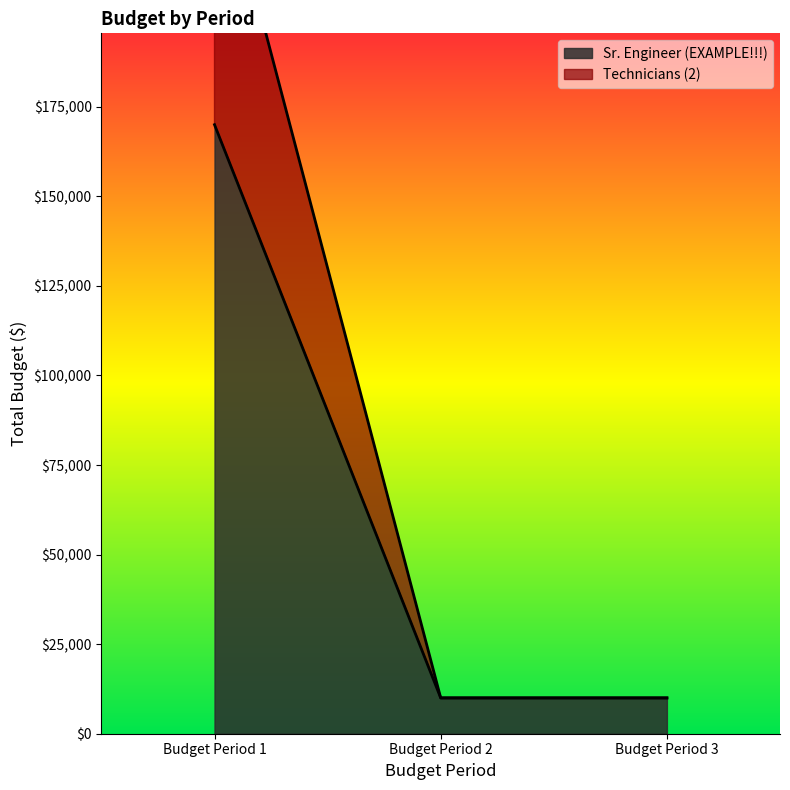

Does the chart have visible grid lines?

No